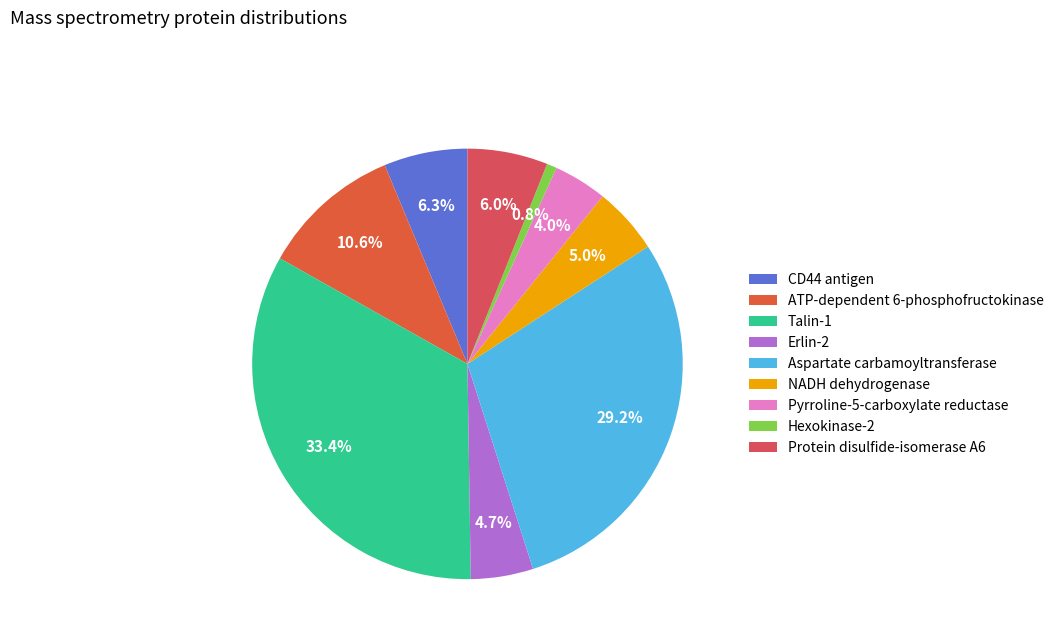

Is there a majority slice in this chart?

No